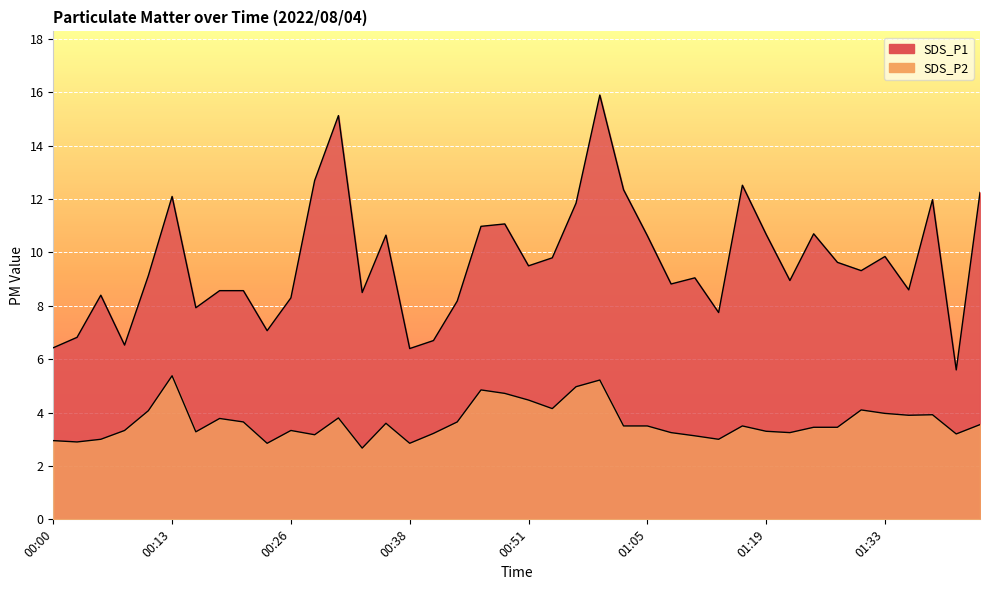

Reading left to right, transcribe all the data shown in this chart.

SDS_P1: 6.4	6.8	8.4	6.5	9.1	12.1	7.9	8.6	8.6	7.1	8.3	12.7	15.1	8.5	10.7	6.4	6.7	8.2	11.0	11.1	9.5	9.8	11.8	15.9	12.3	10.6	8.8	9.1	7.8	12.5	10.7	8.9	10.7	9.6	9.3	9.8	8.6	12.0	5.6	12.2
SDS_P2: 3.0	2.9	3.0	3.3	4.1	5.4	3.3	3.8	3.6	2.9	3.3	3.2	3.8	2.7	3.6	2.9	3.2	3.6	4.8	4.7	4.5	4.2	5.0	5.2	3.5	3.5	3.2	3.1	3.0	3.5	3.3	3.2	3.5	3.5	4.1	4.0	3.9	3.9	3.2	3.5